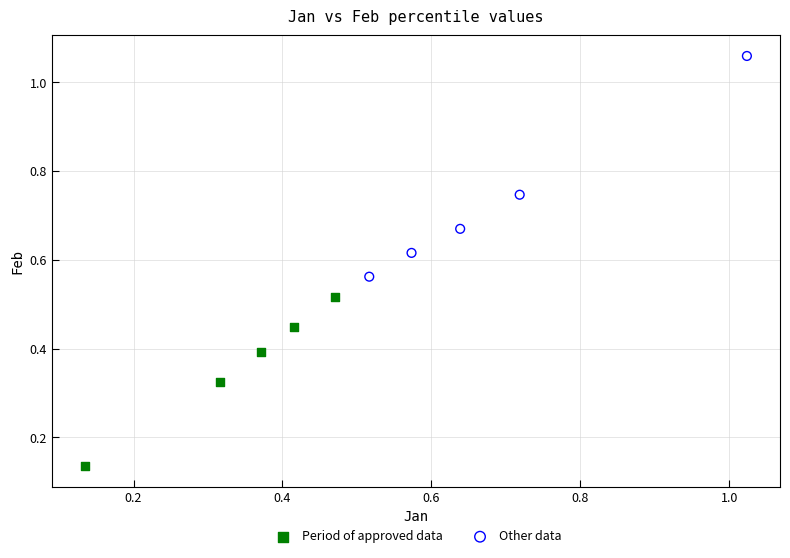

Which series contains the highest Y value?

Other data